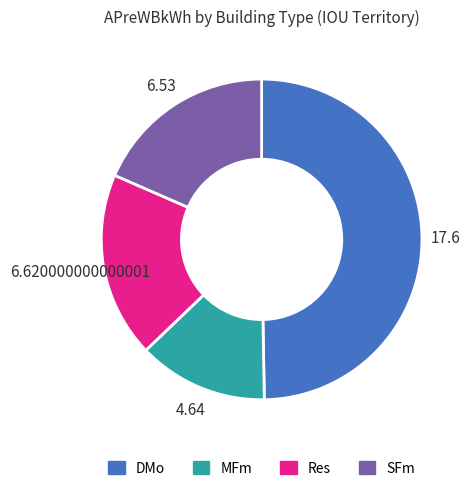

Is there a majority slice in this chart?

No